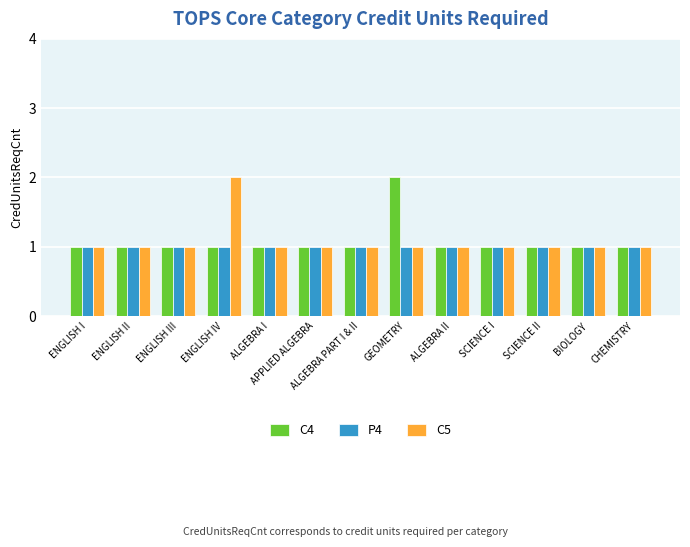

What is the difference between the maximum and minimum values in the C4 series?

1